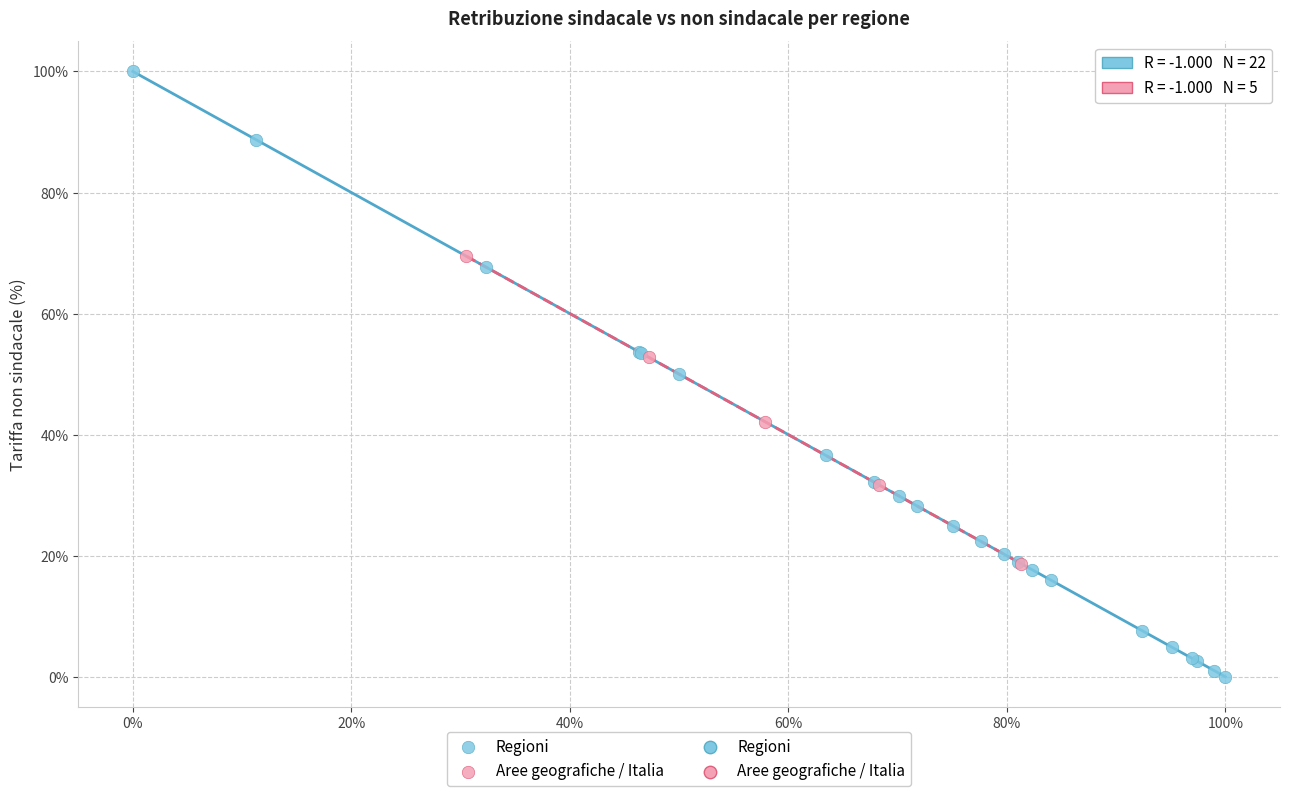

Which series contains the highest Y value?

Regioni